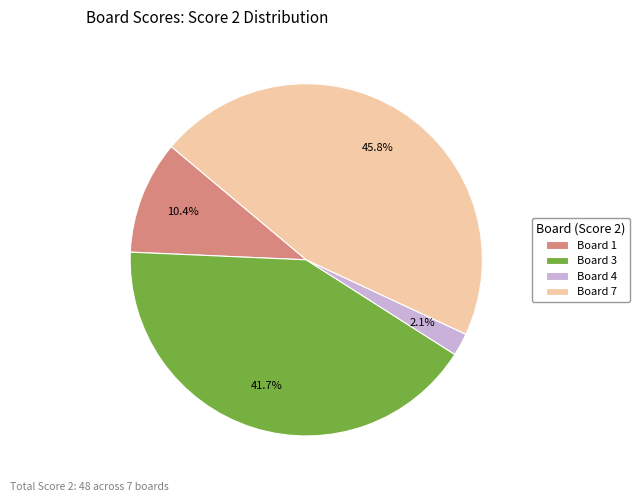

Combined, do Board 4 and Board 3 account for over 50%?

No